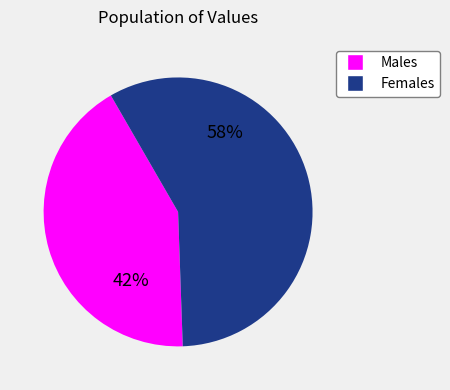

Does any single category account for the majority?

Yes